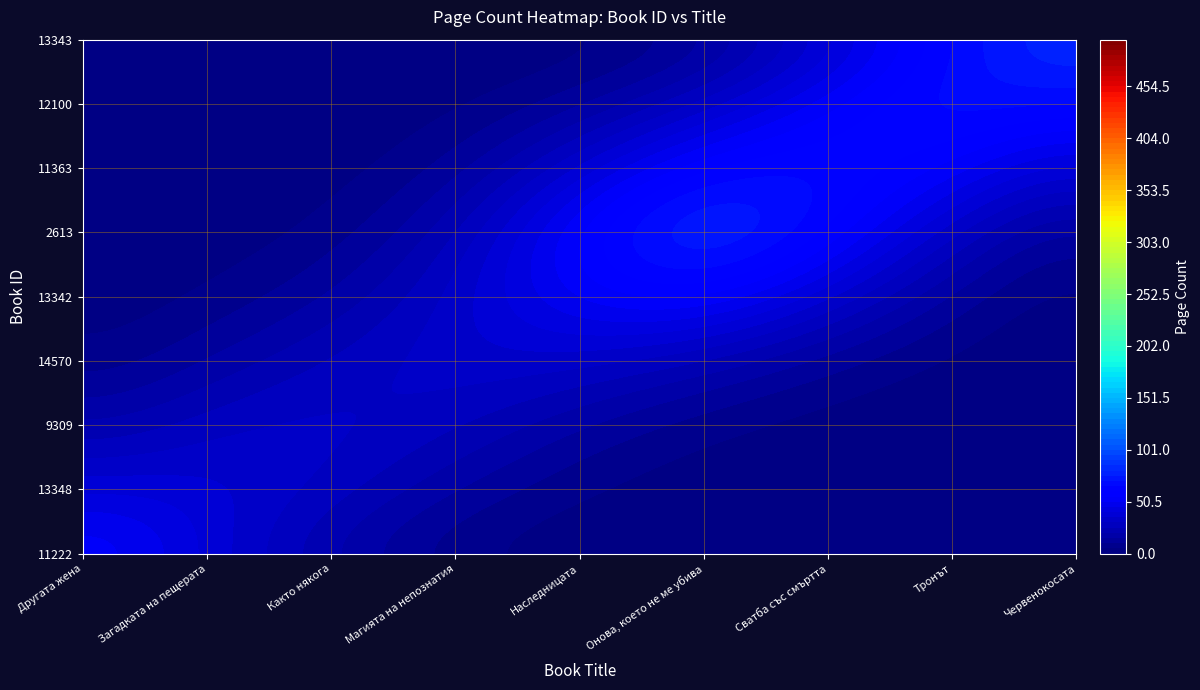

What is the ratio of the value at 13342 to the value at 13348?

0.9